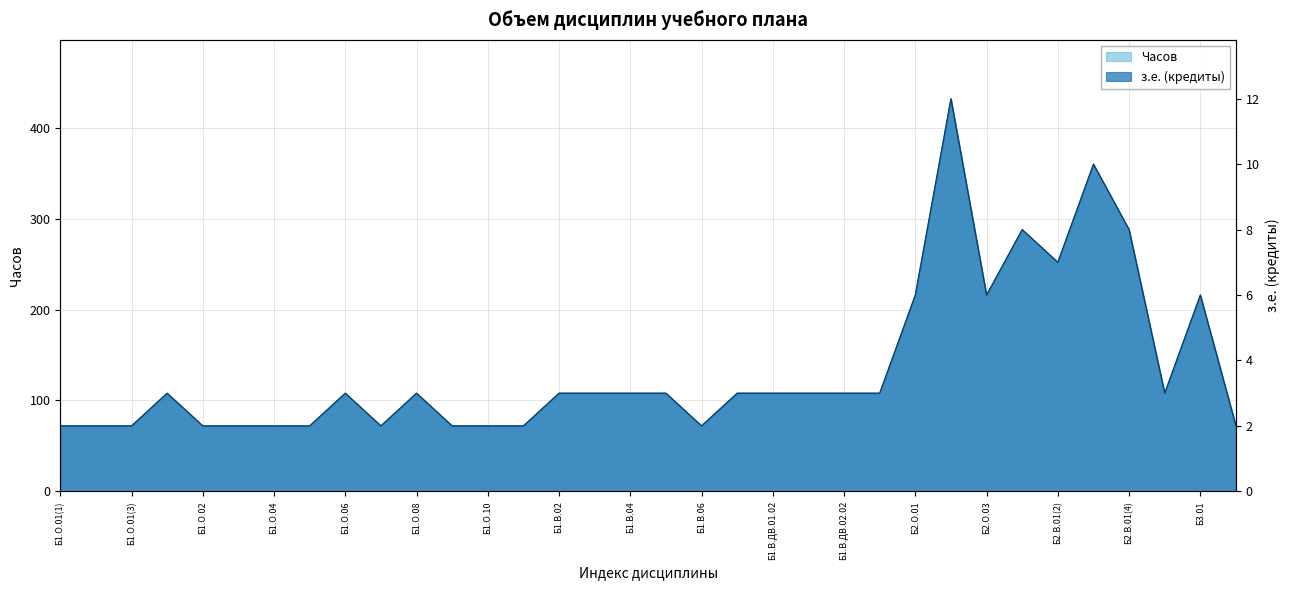

True or false: Часов has more than 2 points higher than both neighbors.

True